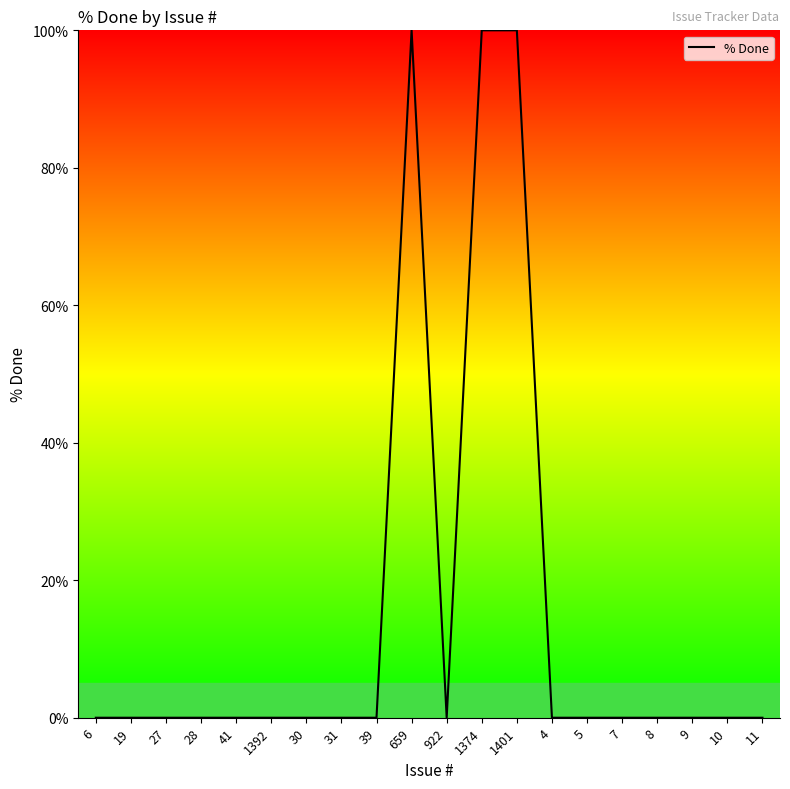

What is the greatest value displayed?

100